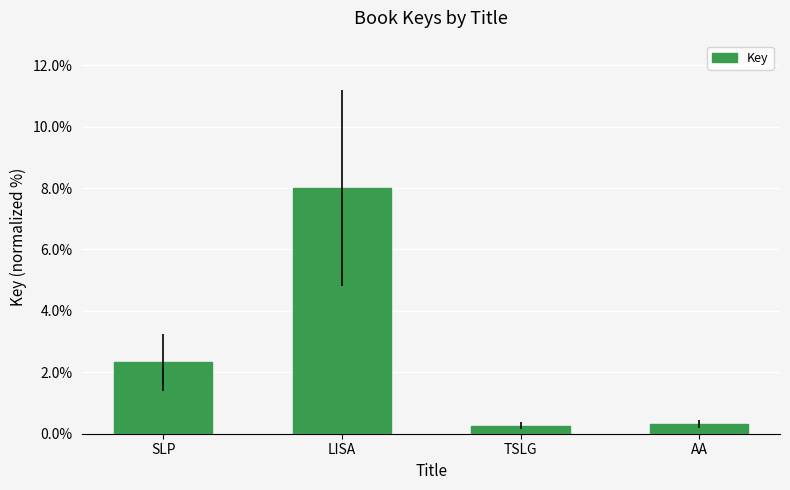

Is it true that the value at SLP is 1.3?

False